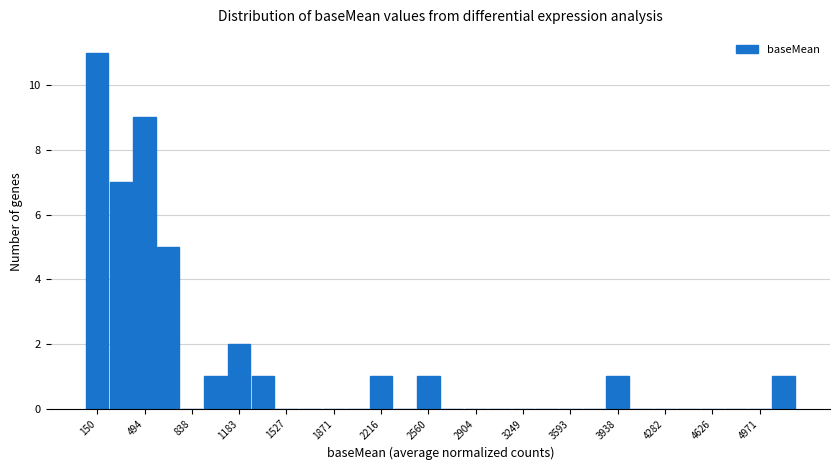

Around what value on the x-axis is the tallest bar? Give the approximate position of its centre, as read against the axis.

150